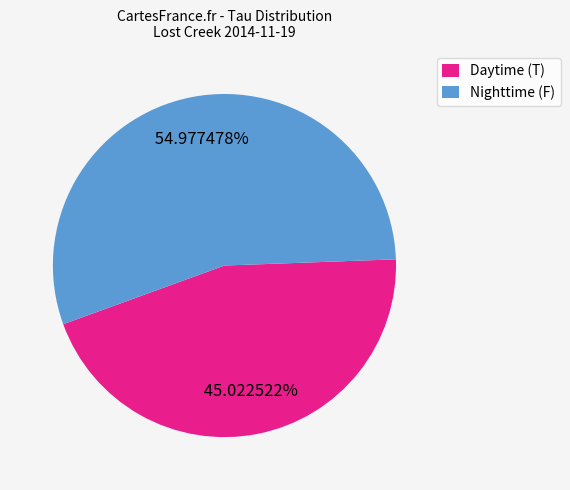

Which category has the biggest portion of the pie?

Nighttime (F)